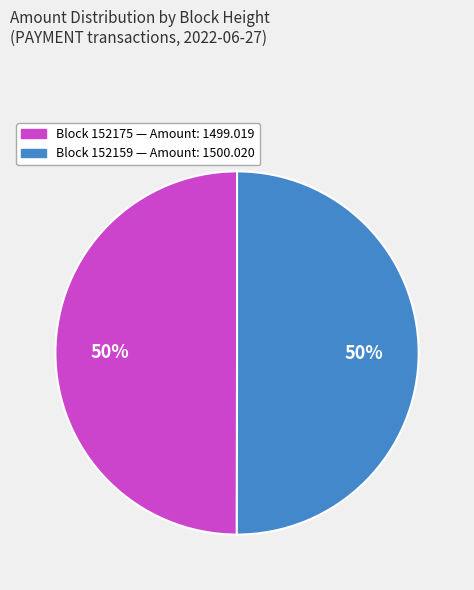

To the nearest percent, what is the average slice percentage?

50%